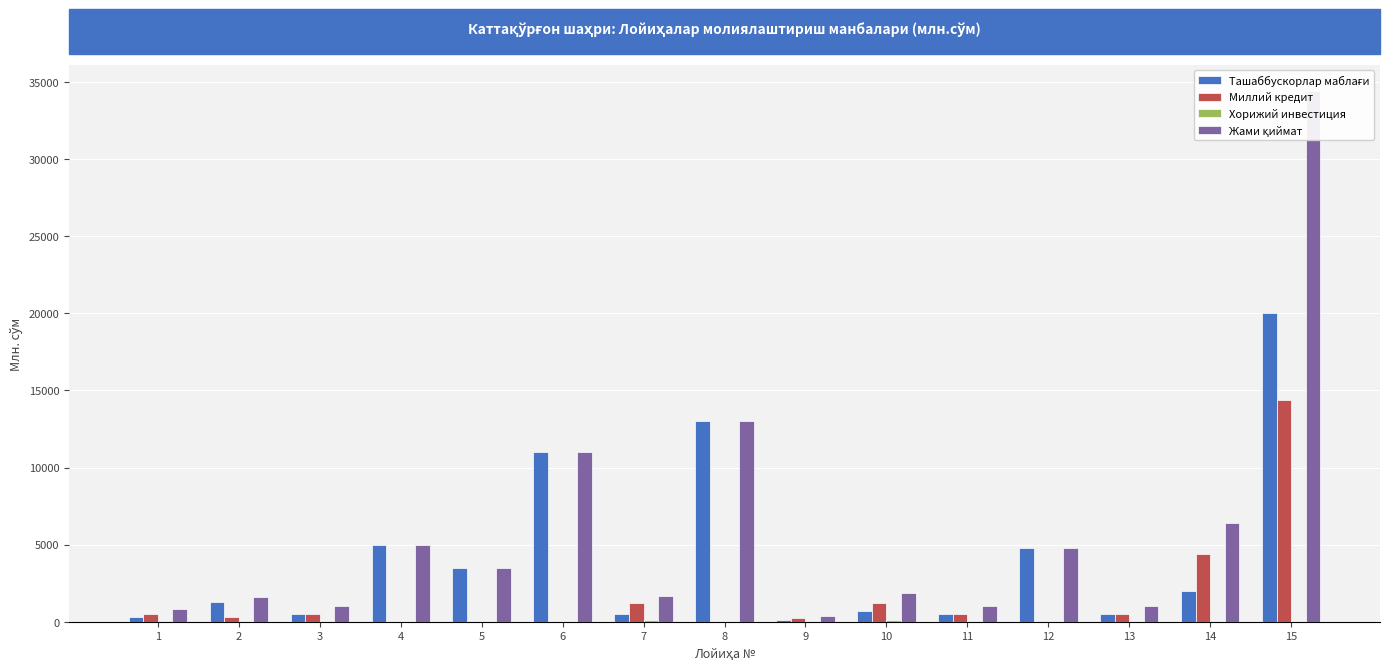

Which label corresponds to the smallest value in the chart?

4